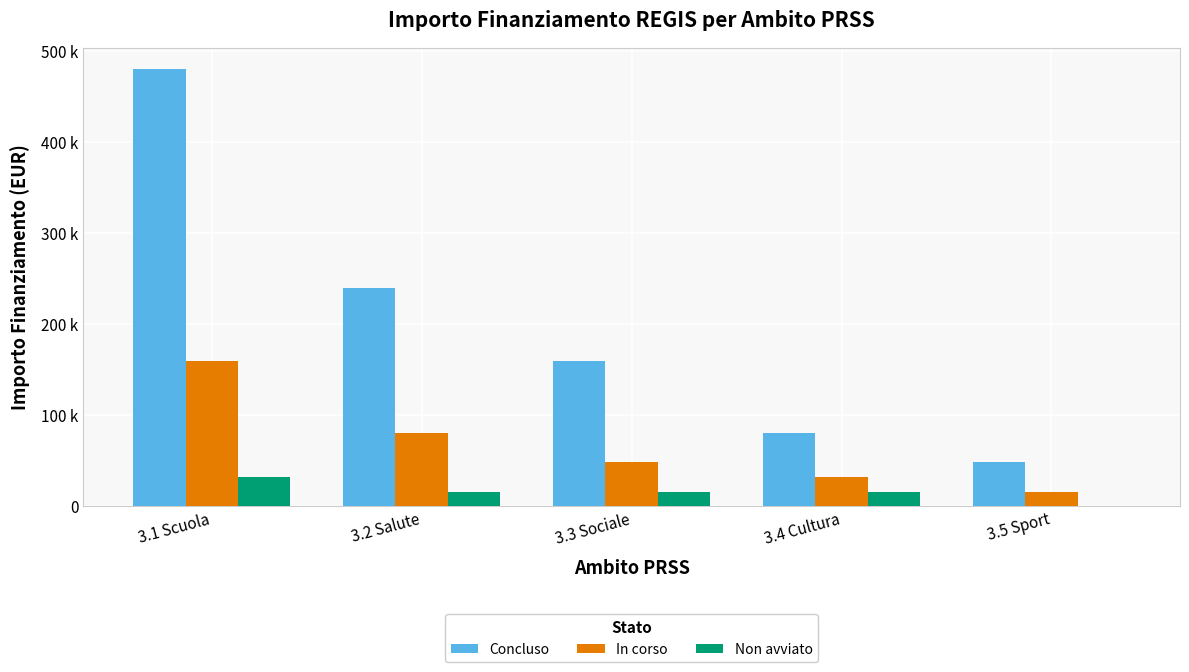

Does the chart contain stacked bars?

No